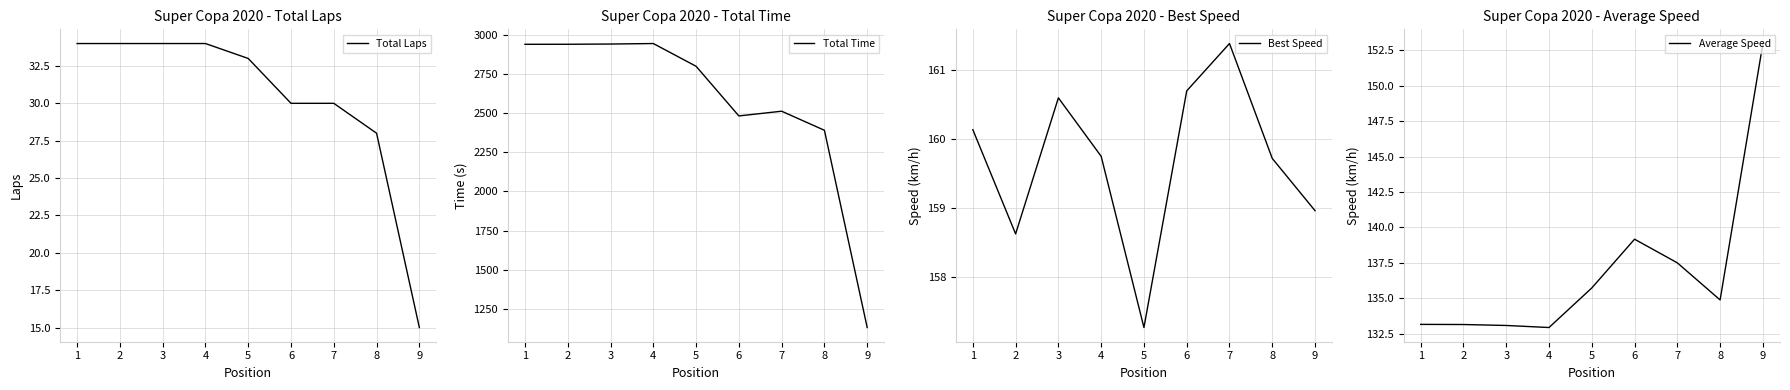

Which category has the lowest value across all series?

9